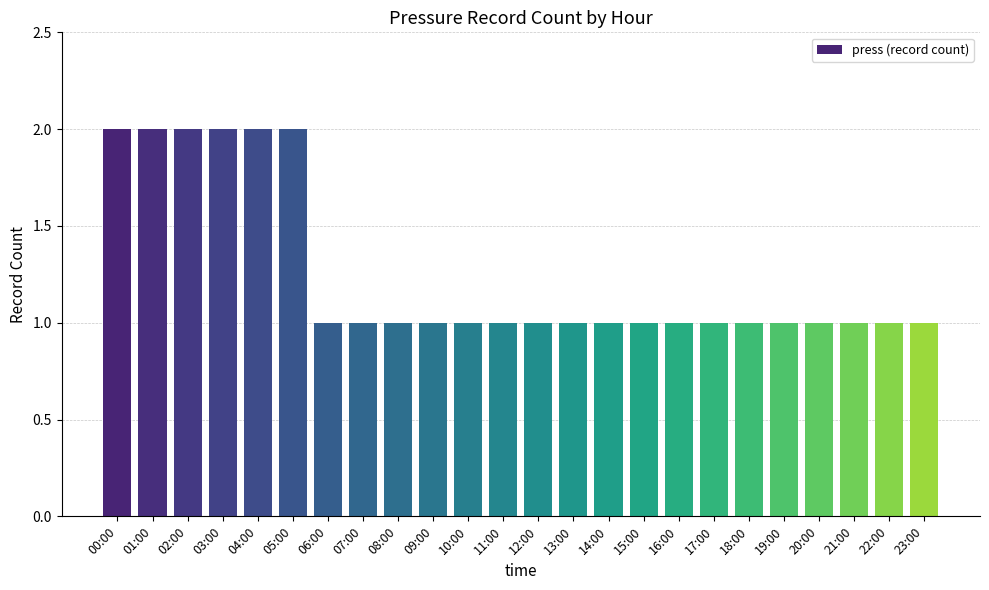

How many distinct data groups are displayed?

1